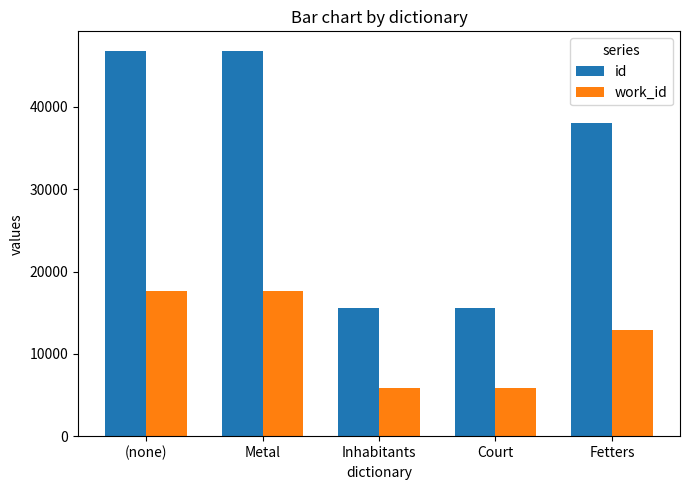

What is the total value across all series at Court?

21494